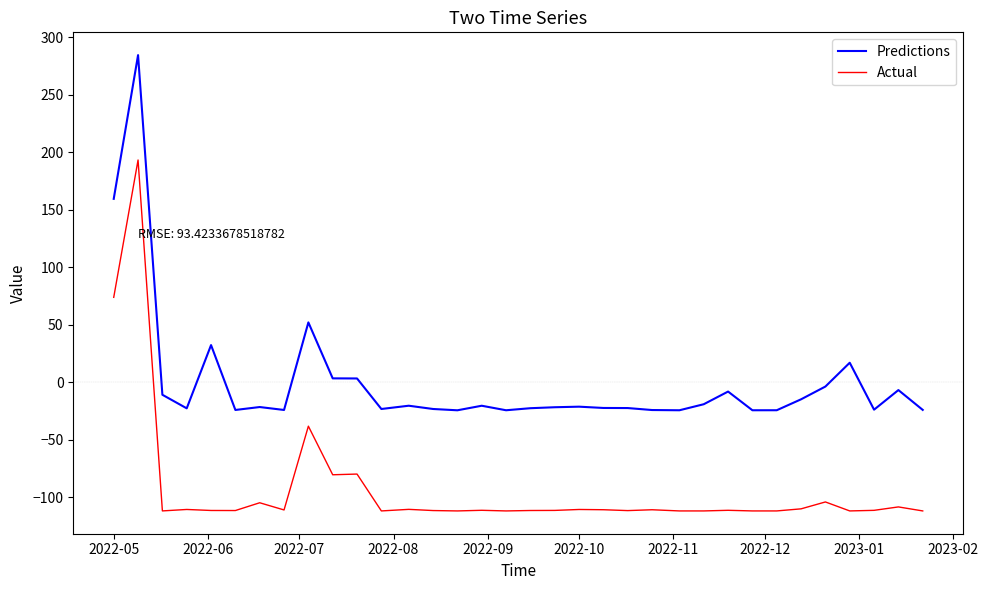

What is the difference between the maximum and minimum values in the Predictions series?

308.8